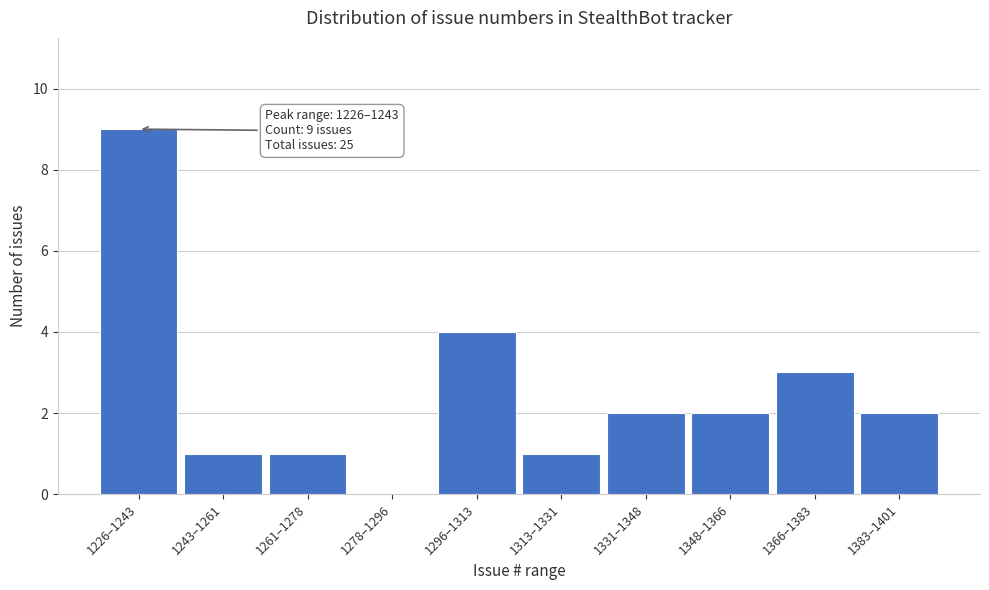

Reading left to right, transcribe all the data shown in this chart.

1226–1243=9	1243–1261=1	1261–1278=1	1278–1296=0	1296–1313=4	1313–1331=1	1331–1348=2	1348–1366=2	1366–1383=3	1383–1401=2